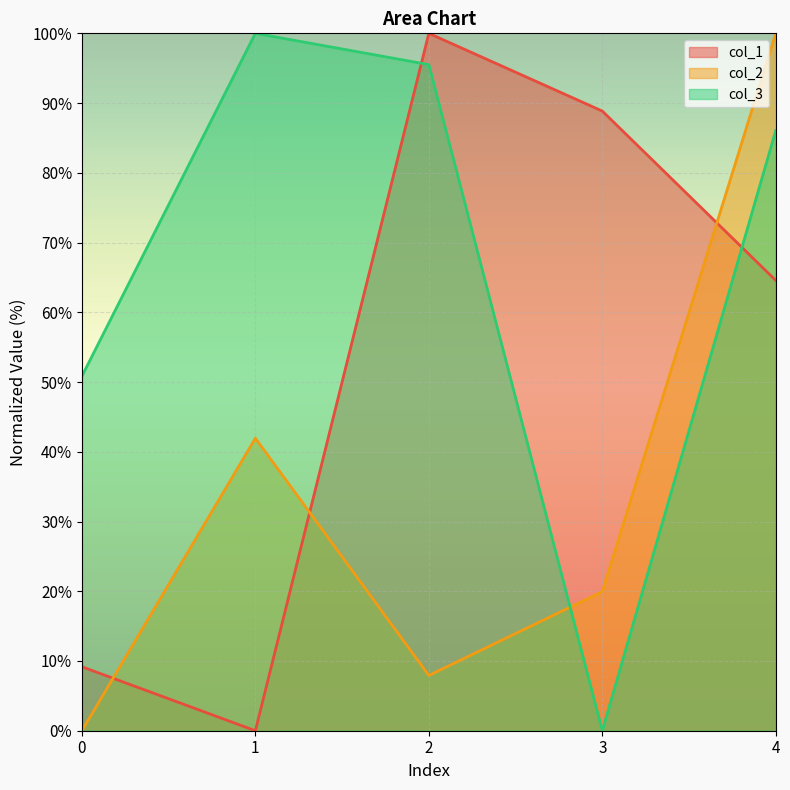

Which series has the widest spread of values?

col_1